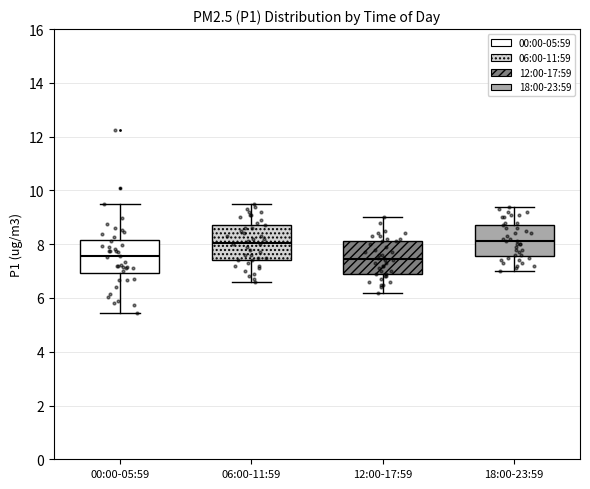

Reading left to right, read every box against the y-axis: the position of its median line, the range the box covers, and the ends of its whiskers. The values are not printed on the chart, so give them approximately, as read against the axis.

00:00-05:59: median 7.6, box 7.0 to 8.2, whiskers 5.4 to 9.4
06:00-11:59: median 8.0, box 7.4 to 8.8, whiskers 6.6 to 9.6
12:00-17:59: median 7.4, box 7.0 to 8.2, whiskers 6.2 to 9.0
18:00-23:59: median 8.2, box 7.6 to 8.8, whiskers 7.0 to 9.4